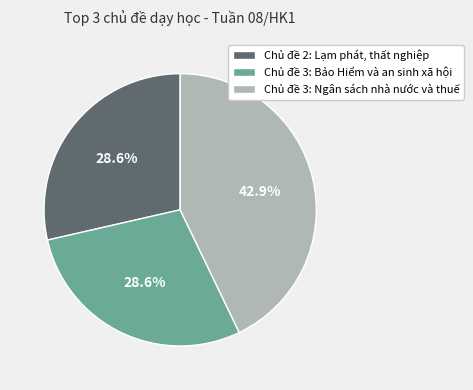

To the nearest percent, what is the combined percentage of Chủ đề 3: Ngân sách nhà nước và thuế and Chủ đề 2: Lạm phát, thất nghiệp?

71%